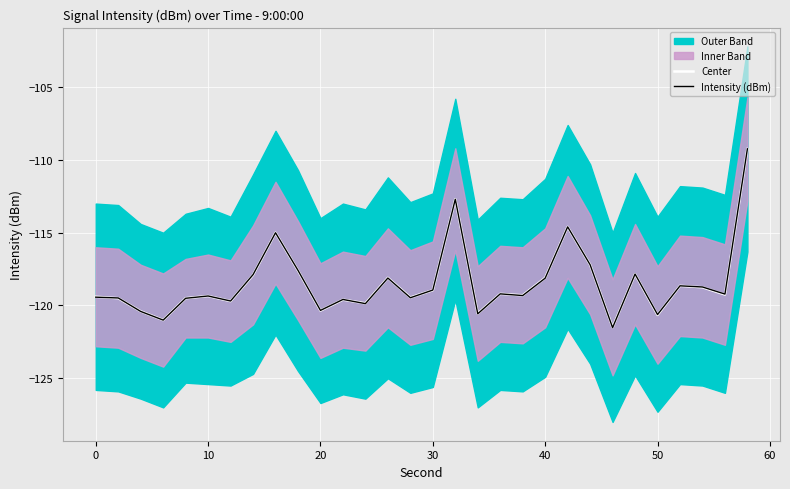

After their last crossing, which series has the higher values: Center or Intensity (dBm)?

Intensity (dBm)